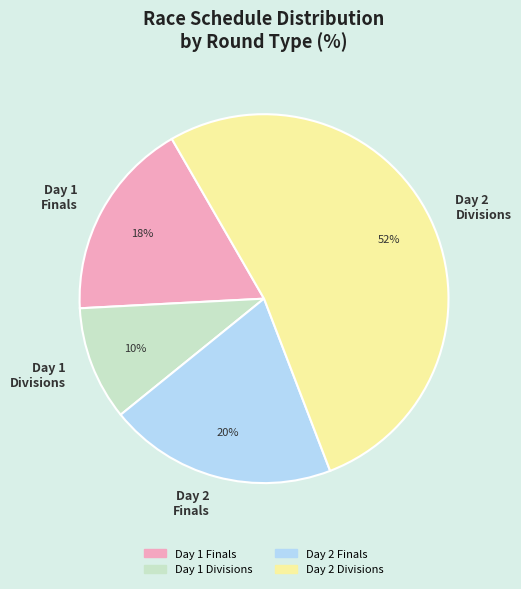

Do Day 1 Divisions and Day 1 Finals together represent more than half of the pie?

No